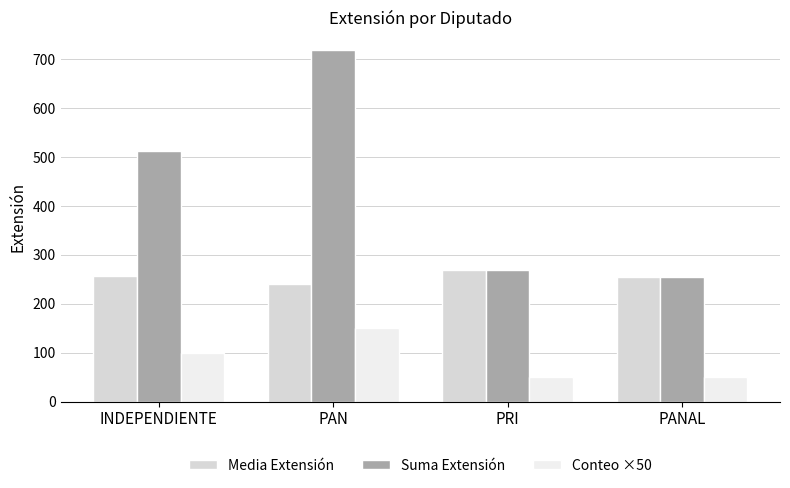

At which label is Conteo ×50 closest to 100?

INDEPENDIENTE